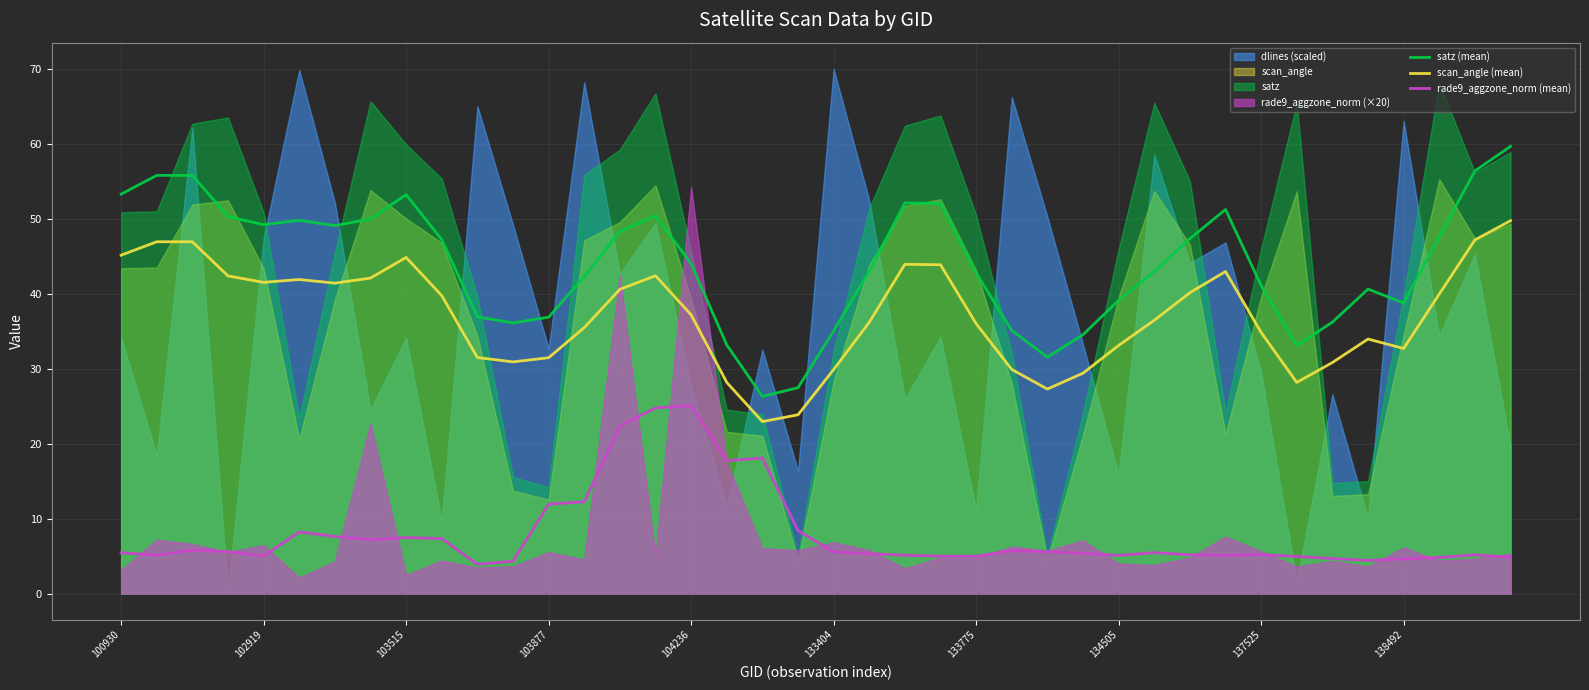

What is the spread (max minus min) of values at 10?

33.0